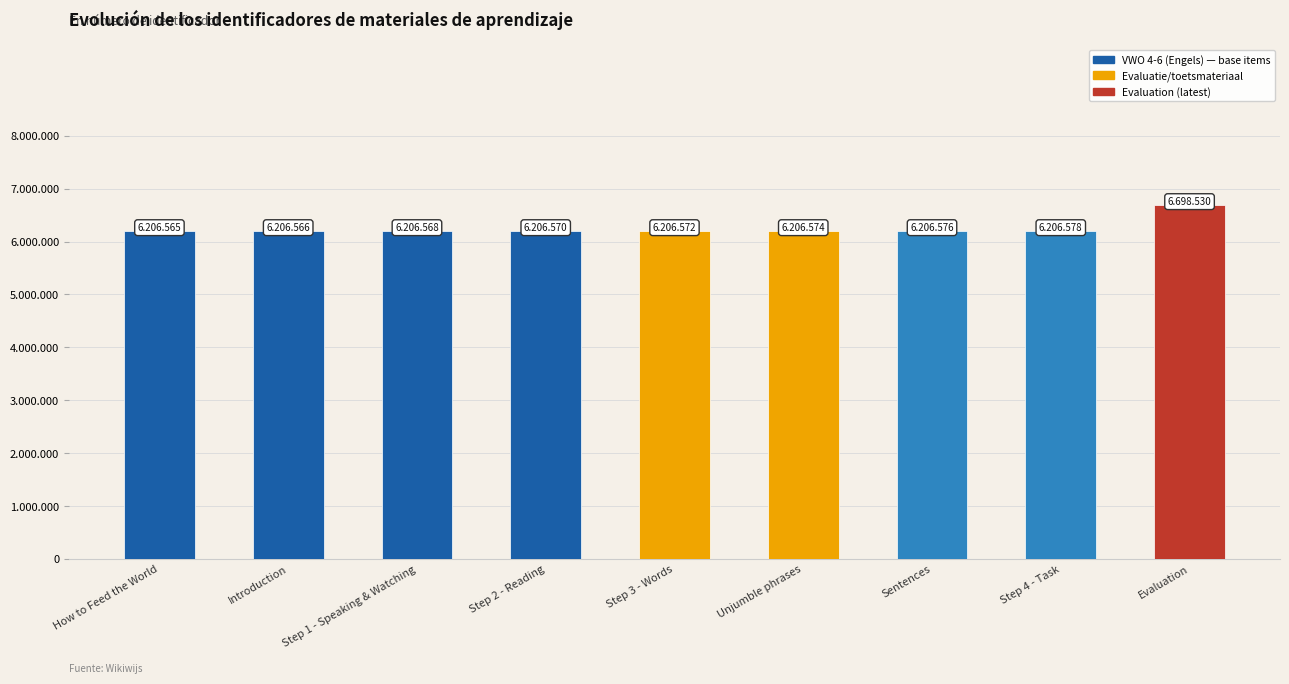

What value does the data have at Step 4 - Task?

6206578